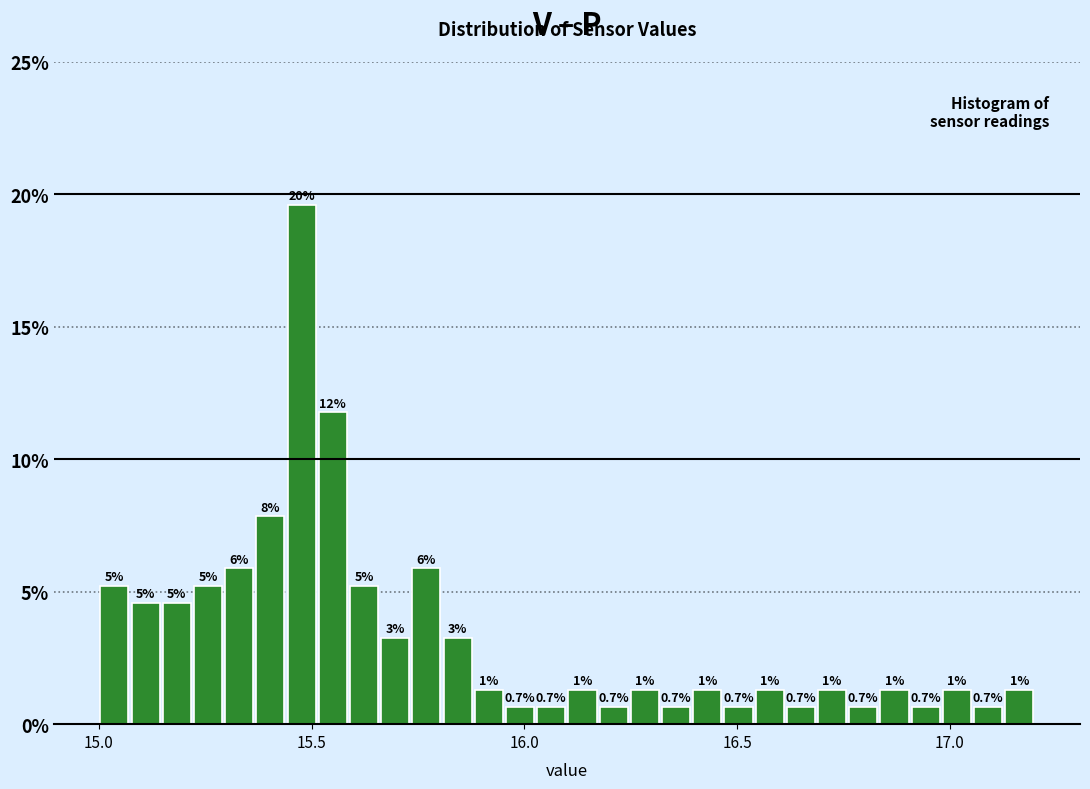

Around what value on the x-axis is the tallest bar? Give the approximate position of its centre, as read against the axis.

15.50